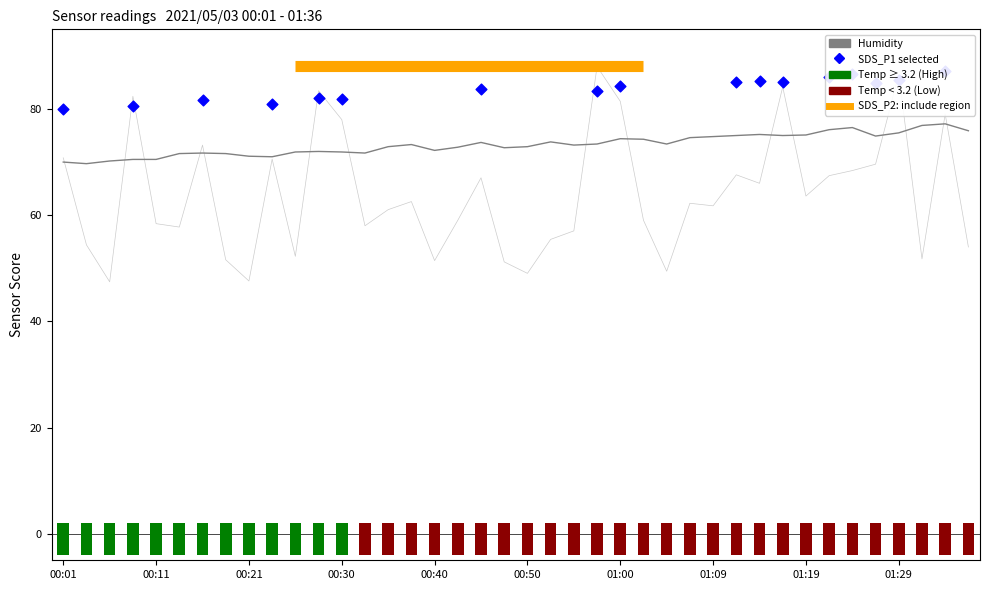

At how many categories does at least one series exceed 60?

40